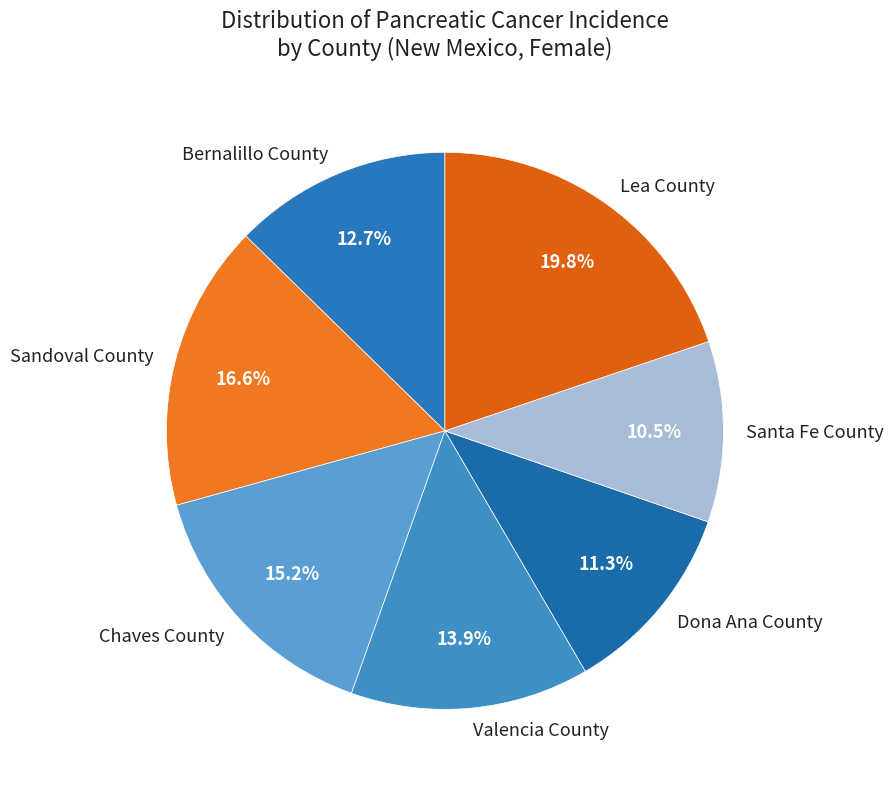

To the nearest percent, what portion does Chaves County represent?

15%